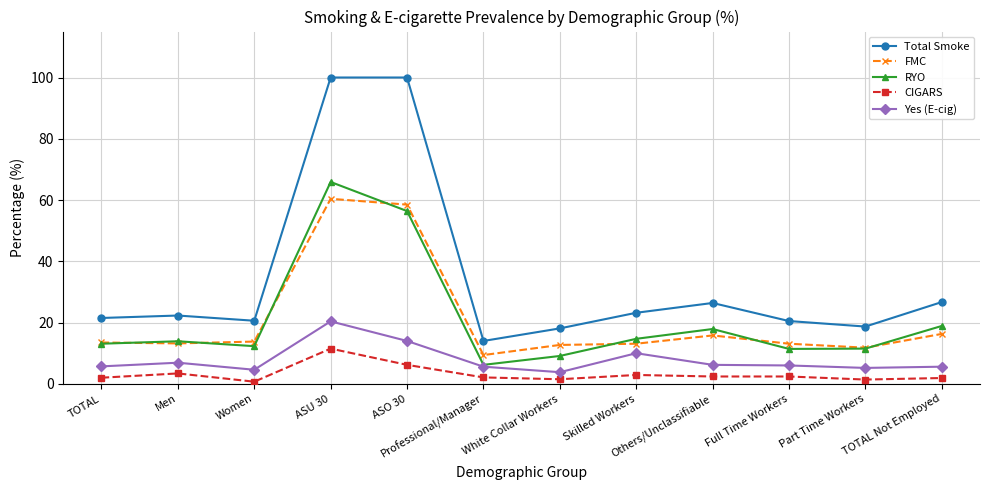

What is the difference between the CIGARS values at ASO 30 and Others/Unclassifiable?

3.8